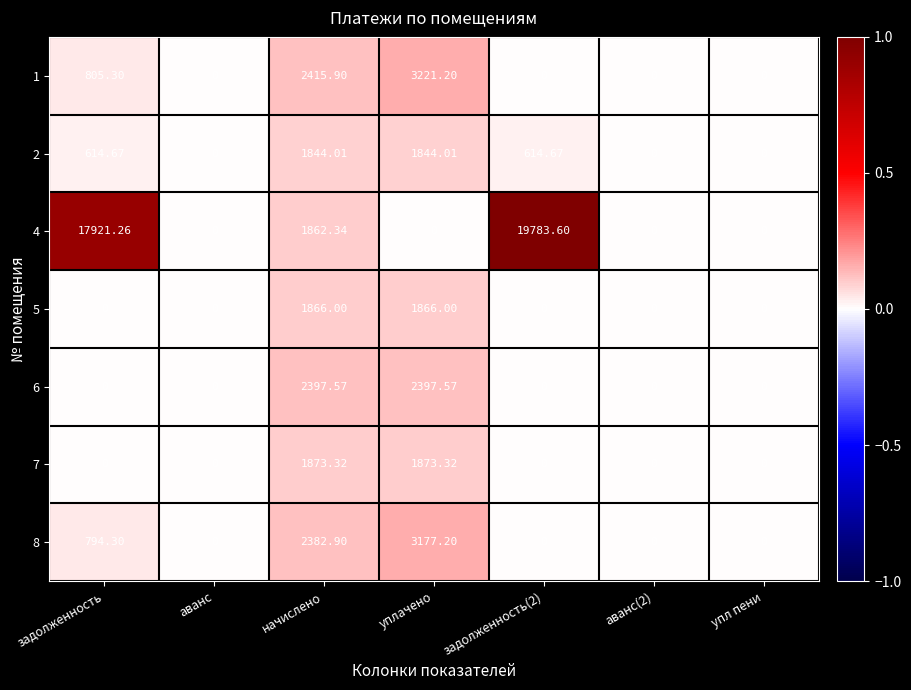

At which label does 1 reach its peak?

уплачено